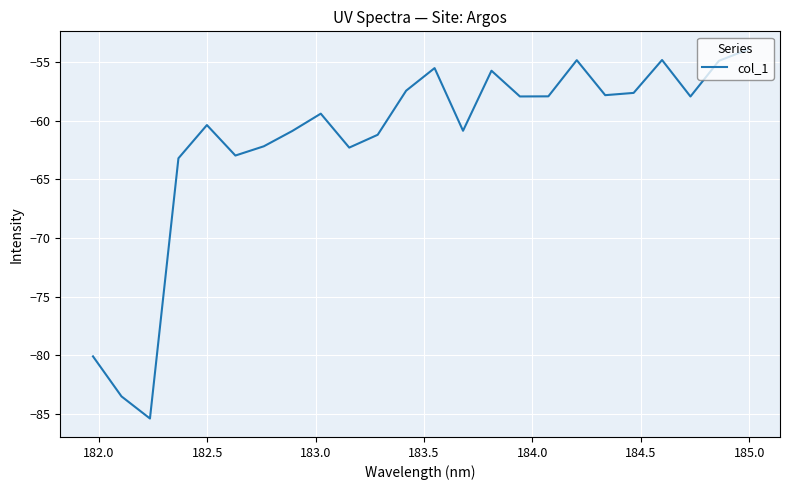

What is the maximum value shown in the chart?

-53.9